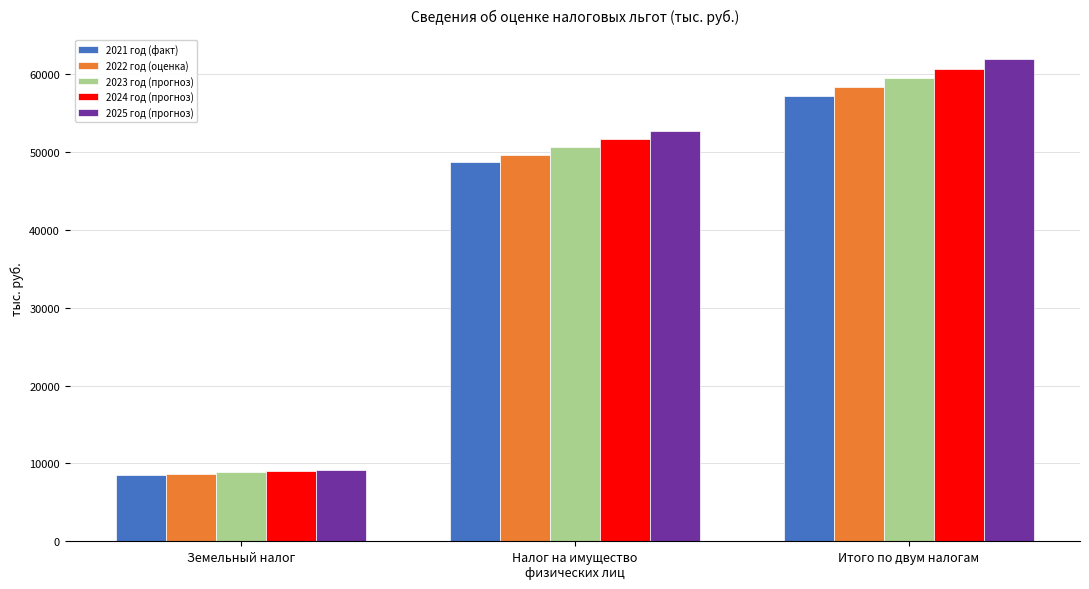

Which label corresponds to the largest value in the chart?

Итого по двум налогам